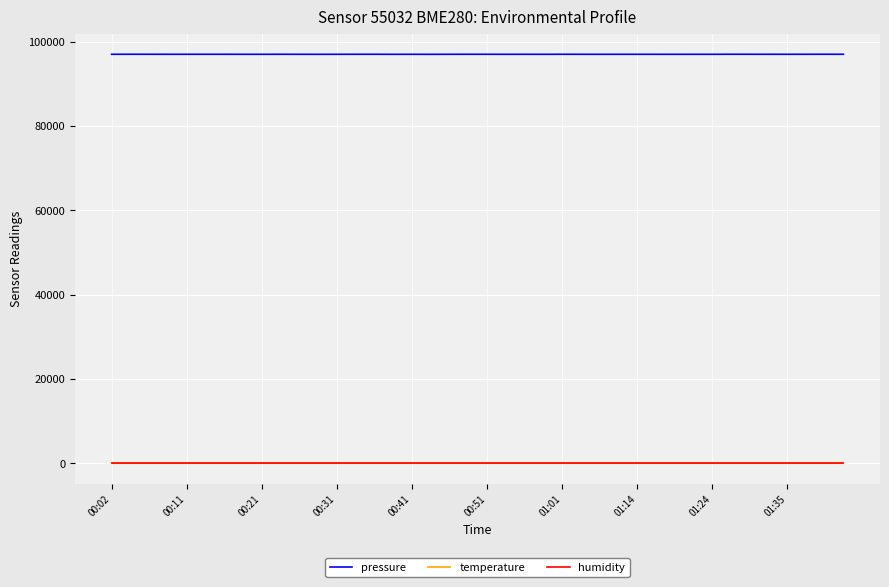

Count the number of data series in this chart.

3